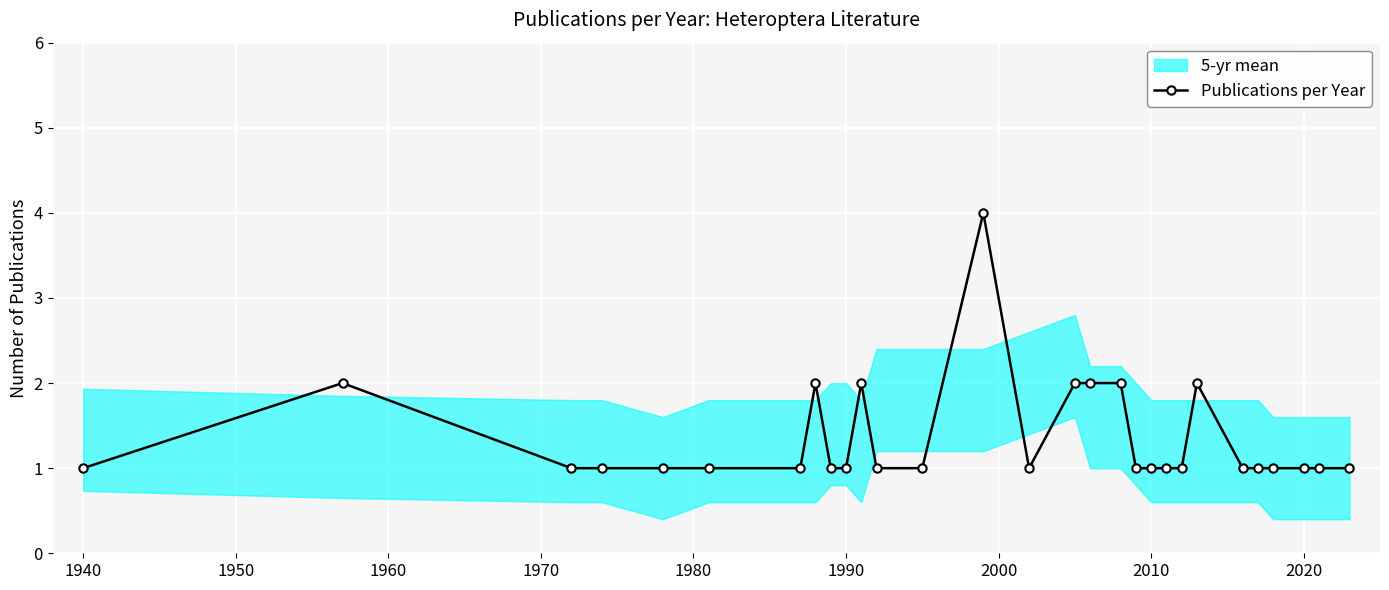

True or false: Publications per Year has more than 2 points higher than both neighbors.

True